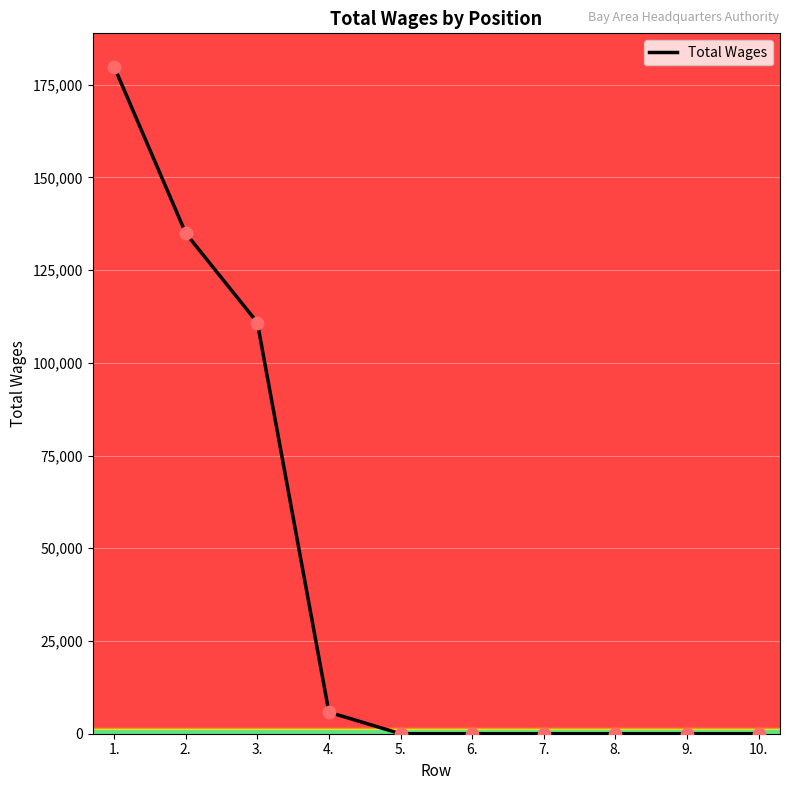

Which has a higher value, 3. or 8.?

3.